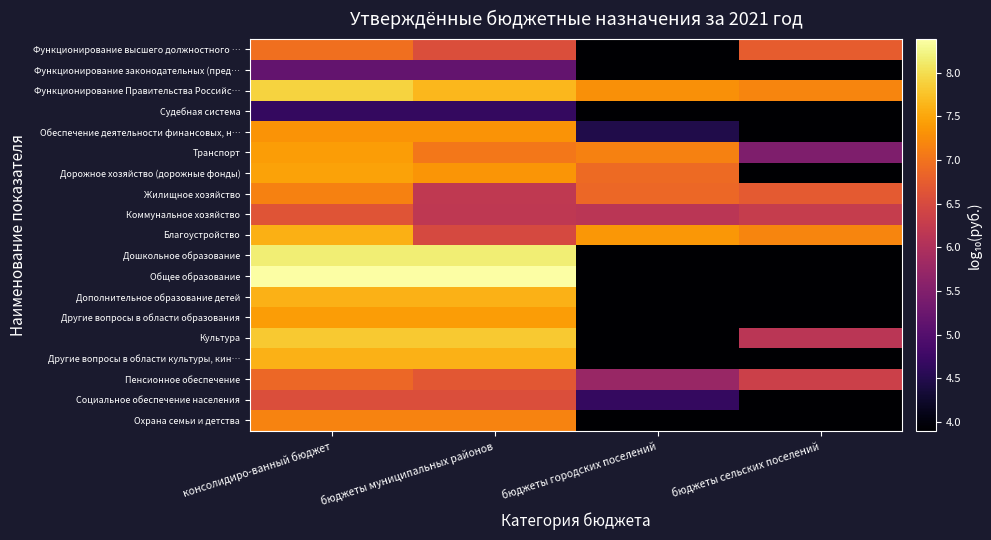

Reading left to right, list all the values displayed in this chart.

Функционирование высшего должностного …: консолидиро-ванный бюджет=7.0	бюджеты муниципальных районов=6.6	бюджеты городских поселений=3.9	бюджеты сельских поселений=6.7
Функционирование законодательных (пред…: консолидиро-ванный бюджет=5.2	бюджеты муниципальных районов=5.2	бюджеты городских поселений=3.9	бюджеты сельских поселений=3.9
Функционирование Правительства Российс…: консолидиро-ванный бюджет=7.9	бюджеты муниципальных районов=7.7	бюджеты городских поселений=7.3	бюджеты сельских поселений=7.2
Судебная система: консолидиро-ванный бюджет=4.7	бюджеты муниципальных районов=4.7	бюджеты городских поселений=3.9	бюджеты сельских поселений=3.9
Обеспечение деятельности финансовых, н…: консолидиро-ванный бюджет=7.3	бюджеты муниципальных районов=7.3	бюджеты городских поселений=4.5	бюджеты сельских поселений=3.9
Транспорт: консолидиро-ванный бюджет=7.4	бюджеты муниципальных районов=7.0	бюджеты городских поселений=7.2	бюджеты сельских поселений=5.5
Дорожное хозяйство (дорожные фонды): консолидиро-ванный бюджет=7.5	бюджеты муниципальных районов=7.3	бюджеты городских поселений=6.9	бюджеты сельских поселений=3.9
Жилищное хозяйство: консолидиро-ванный бюджет=7.1	бюджеты муниципальных районов=6.2	бюджеты городских поселений=6.9	бюджеты сельских поселений=6.7
Коммунальное хозяйство: консолидиро-ванный бюджет=6.6	бюджеты муниципальных районов=6.2	бюджеты городских поселений=6.1	бюджеты сельских поселений=6.3
Благоустройство: консолидиро-ванный бюджет=7.6	бюджеты муниципальных районов=6.5	бюджеты городских поселений=7.4	бюджеты сельских поселений=7.2
Дошкольное образование: консолидиро-ванный бюджет=8.2	бюджеты муниципальных районов=8.2	бюджеты городских поселений=3.9	бюджеты сельских поселений=3.9
Общее образование: консолидиро-ванный бюджет=8.4	бюджеты муниципальных районов=8.4	бюджеты городских поселений=3.9	бюджеты сельских поселений=3.9
Дополнительное образование детей: консолидиро-ванный бюджет=7.6	бюджеты муниципальных районов=7.6	бюджеты городских поселений=3.9	бюджеты сельских поселений=3.9
Другие вопросы в области образования: консолидиро-ванный бюджет=7.4	бюджеты муниципальных районов=7.4	бюджеты городских поселений=3.9	бюджеты сельских поселений=3.9
Культура: консолидиро-ванный бюджет=7.8	бюджеты муниципальных районов=7.8	бюджеты городских поселений=3.9	бюджеты сельских поселений=6.1
Другие вопросы в области культуры, кин…: консолидиро-ванный бюджет=7.6	бюджеты муниципальных районов=7.6	бюджеты городских поселений=3.9	бюджеты сельских поселений=3.9
Пенсионное обеспечение: консолидиро-ванный бюджет=6.9	бюджеты муниципальных районов=6.7	бюджеты городских поселений=5.7	бюджеты сельских поселений=6.3
Социальное обеспечение населения: консолидиро-ванный бюджет=6.6	бюджеты муниципальных районов=6.5	бюджеты городских поселений=4.7	бюджеты сельских поселений=3.9
Охрана семьи и детства: консолидиро-ванный бюджет=7.2	бюджеты муниципальных районов=7.2	бюджеты городских поселений=3.9	бюджеты сельских поселений=3.9